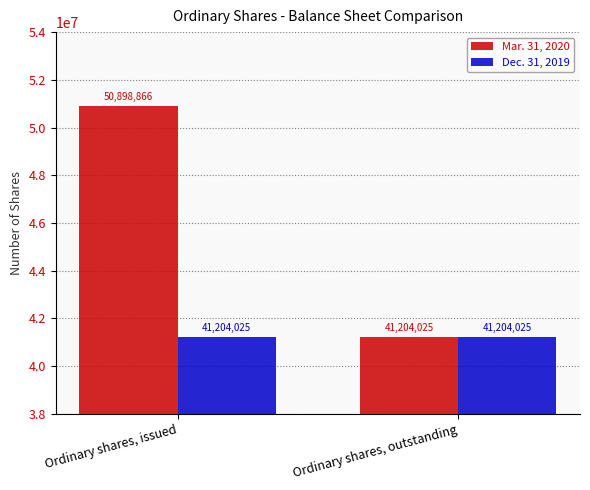

What is the maximum value for Mar. 31, 2020?

50898866